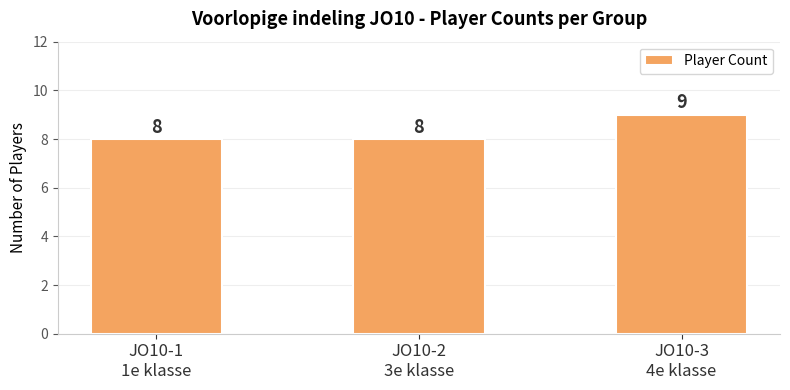

What is the label of the 1st bar from the left?

JO10-1
1e klasse